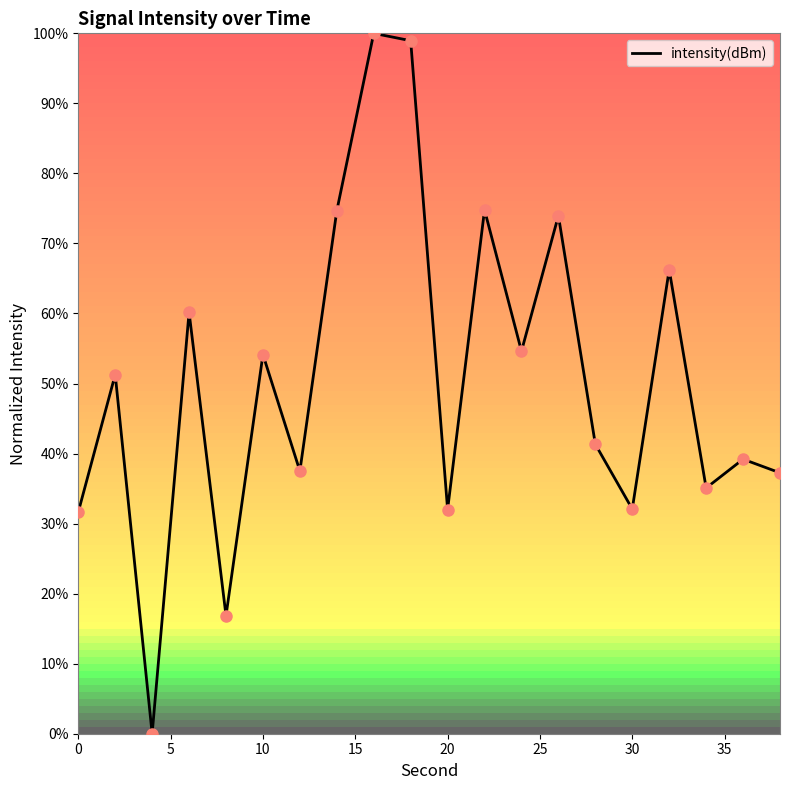

Does the chart have visible grid lines?

No